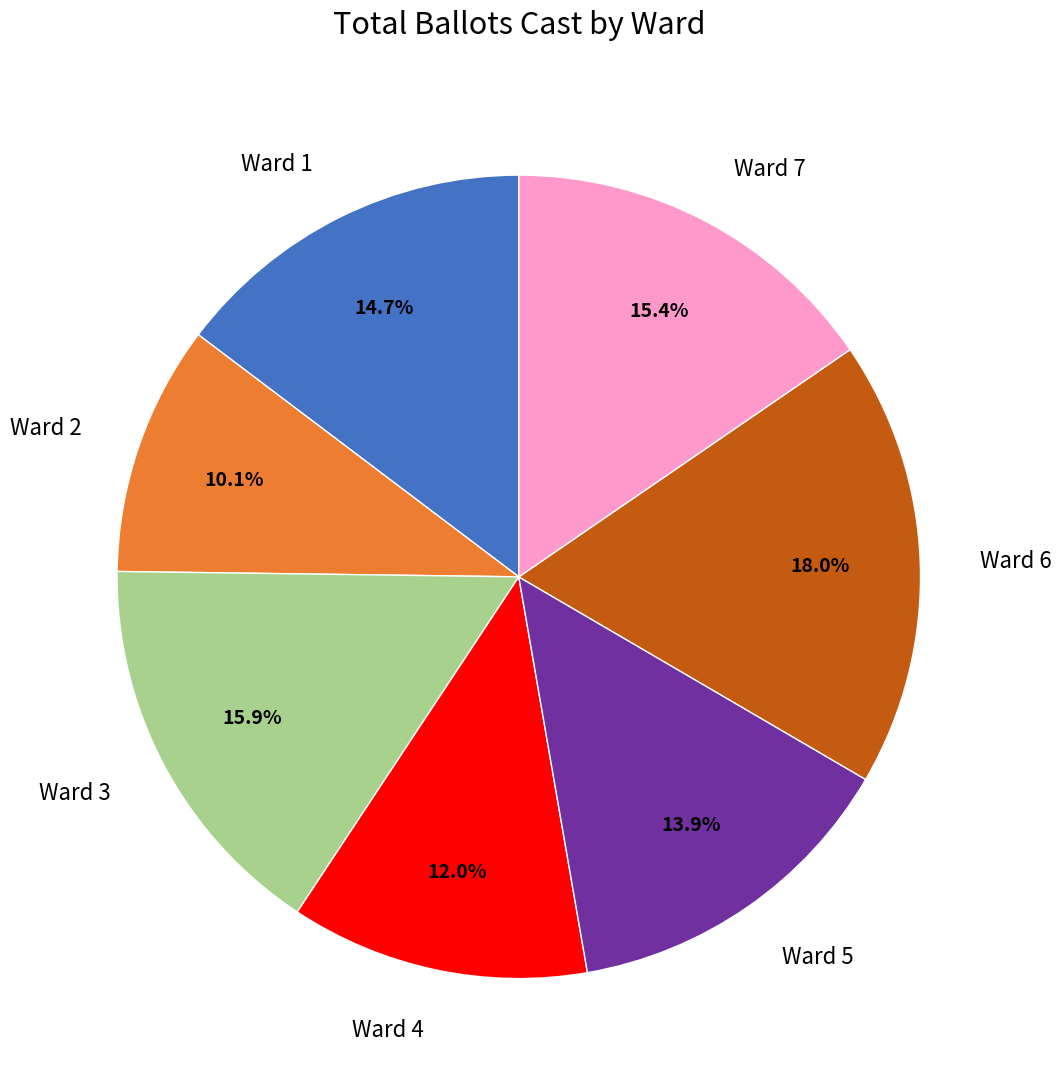

Is it true that Ward 1 is 15% of the pie?

True